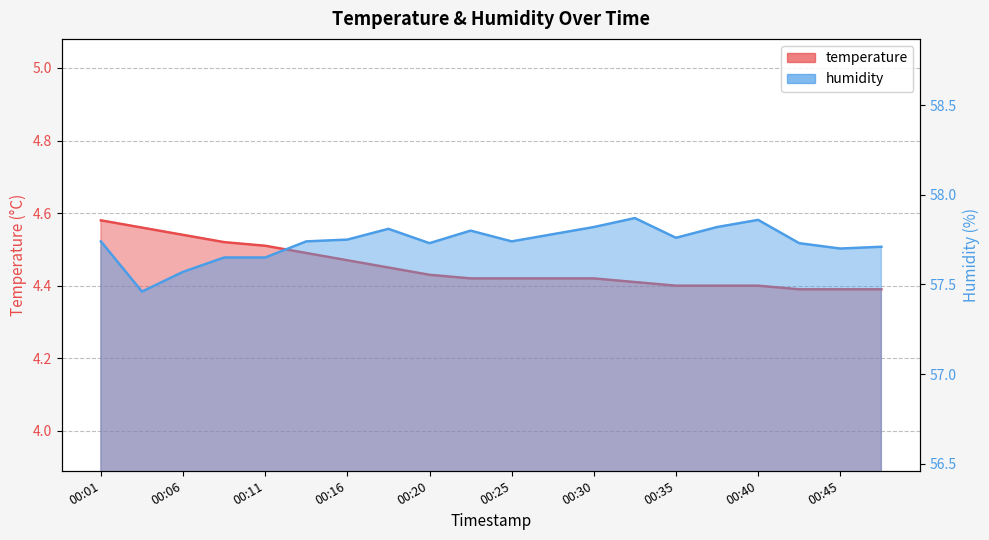

Rank the series at 00:25 from highest to lowest value.

humidity, temperature